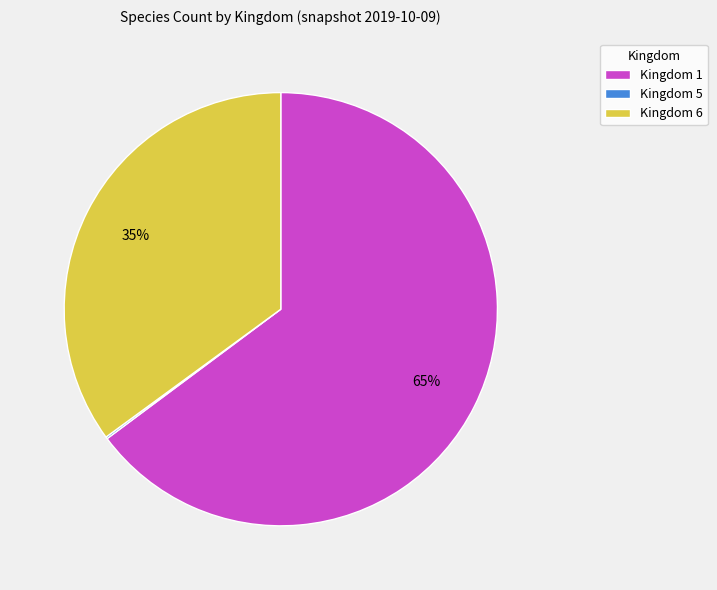

To the nearest percent, what portion does Kingdom 1 represent?

65%